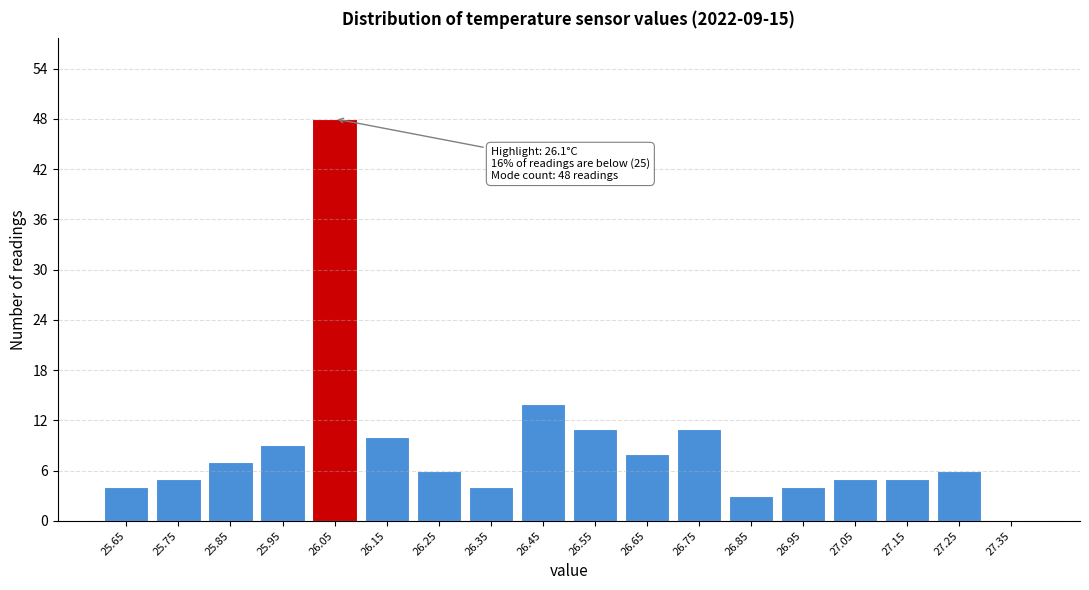

Reading left to right, list all the values displayed in this chart.

25.65=4	25.75=5	25.85=7	25.95=9	26.05=48	26.15=10	26.25=6	26.35=4	26.45=14	26.55=11	26.65=8	26.75=11	26.85=3	26.95=4	27.05=5	27.15=5	27.25=6	27.35=0